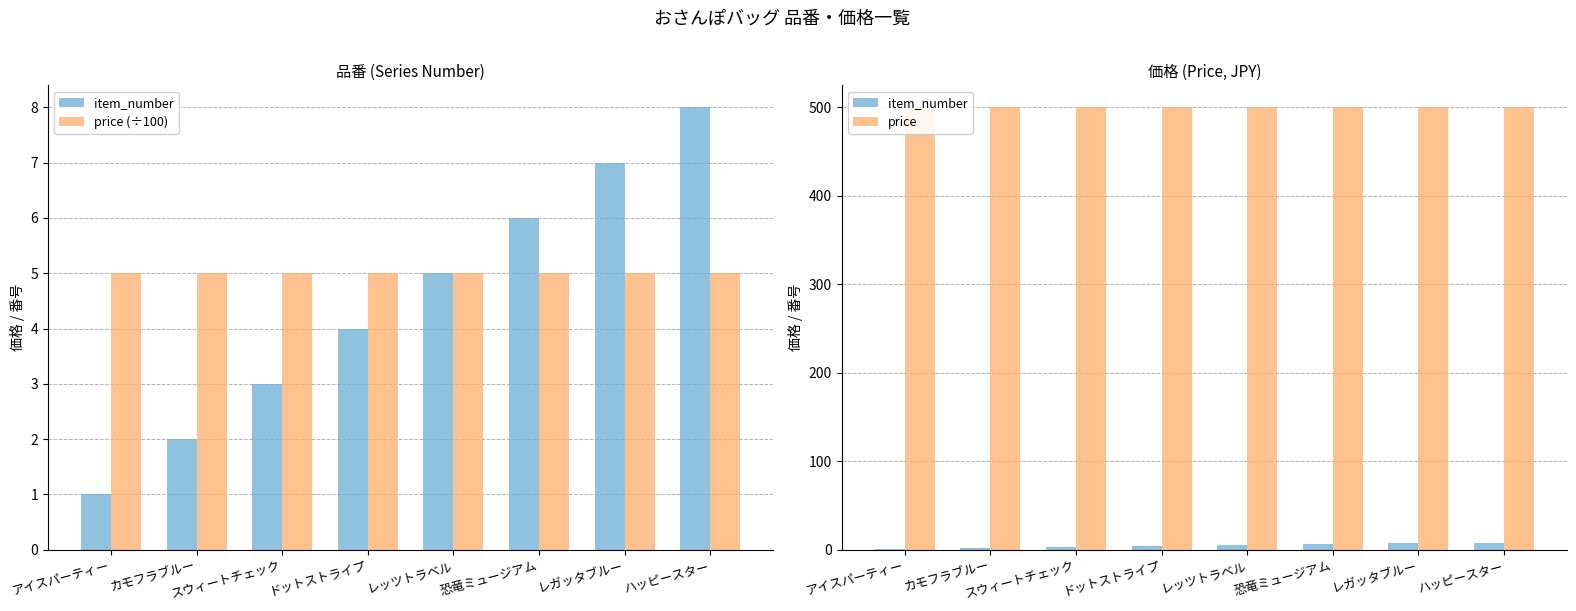

True or false: price (÷100) has a value of 5 at レッツトラベル.

True